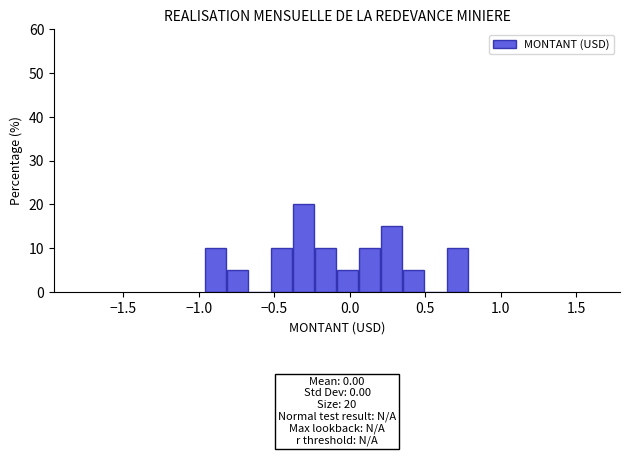

Around what value on the x-axis is the tallest bar? Give the approximate position of its centre, as read against the axis.

-0.30